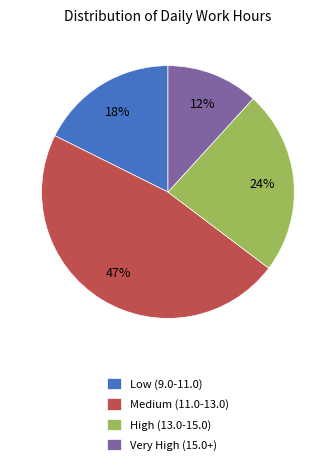

What is the ratio of the value at Low (9.0-11.0) to the value at Medium (11.0-13.0)?

0.4